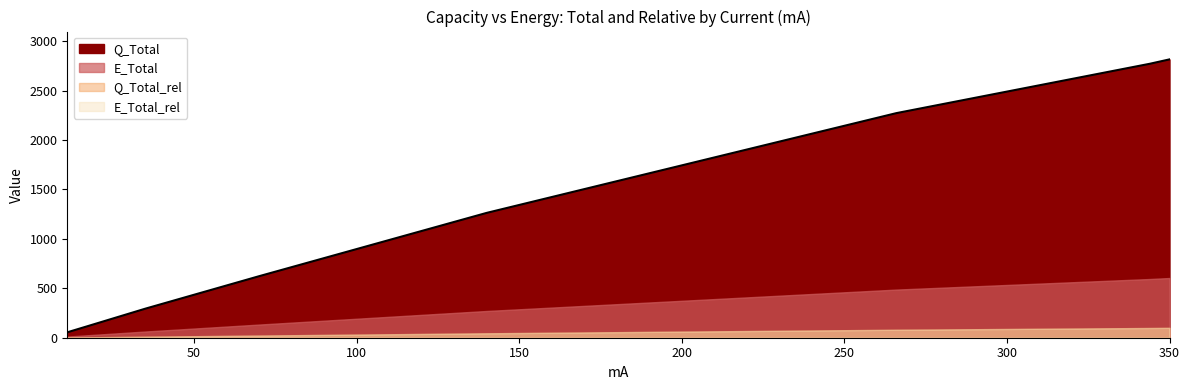

How many data points in Q_Total_rel are above 44?

4